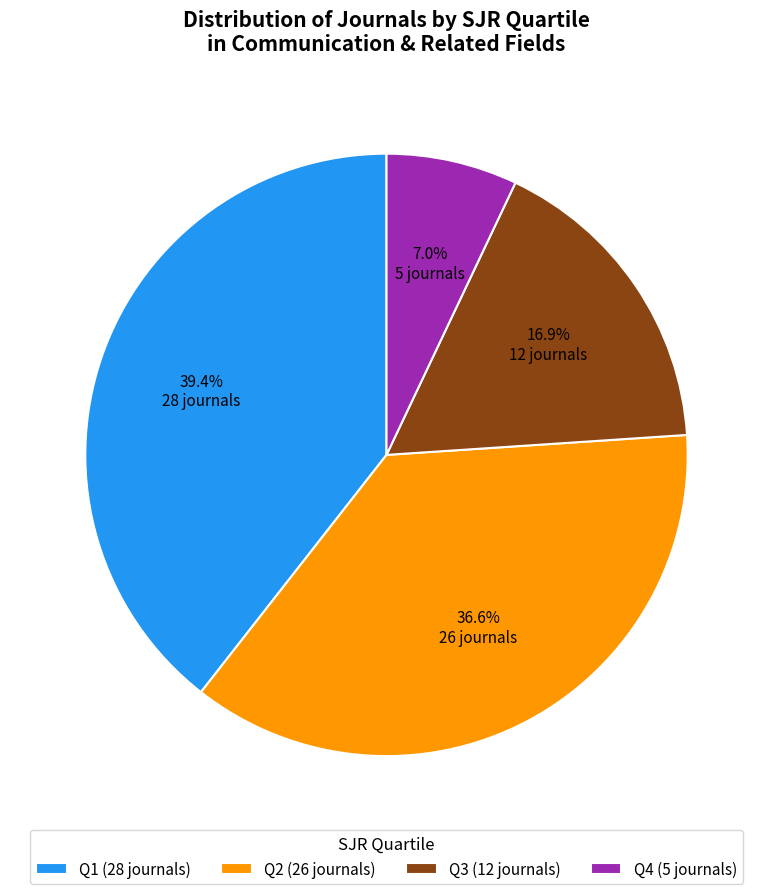

To the nearest percent, what is the average slice percentage?

25%